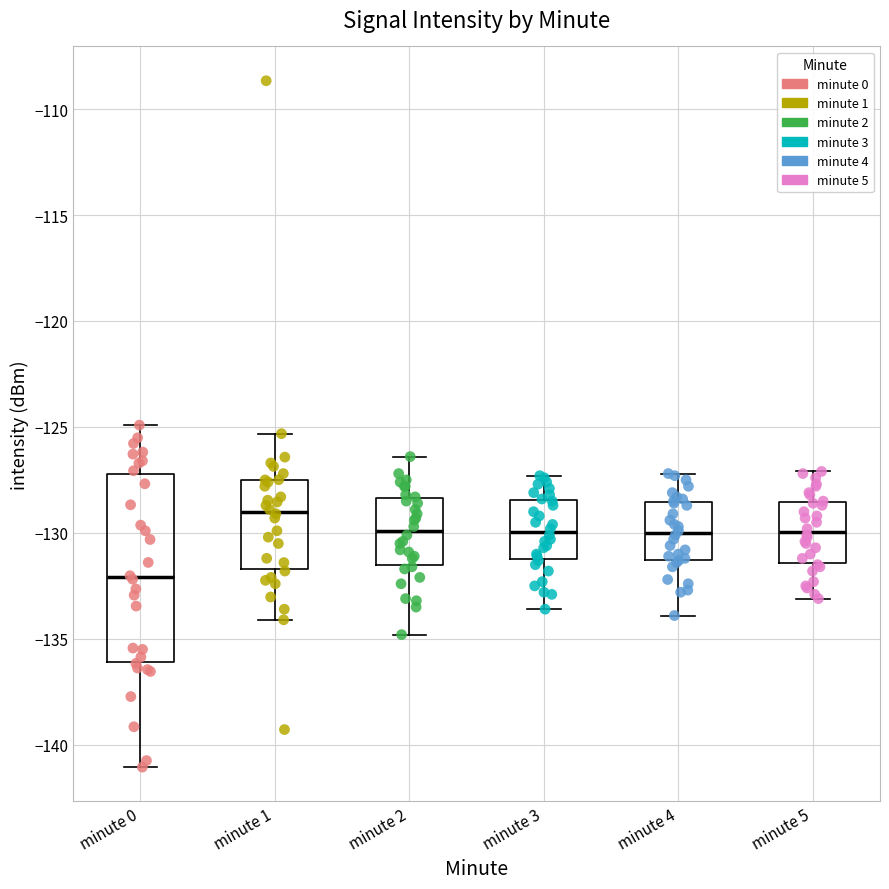

Comparing the boxes themselves (not the whiskers), which one is the tallest?

minute 0